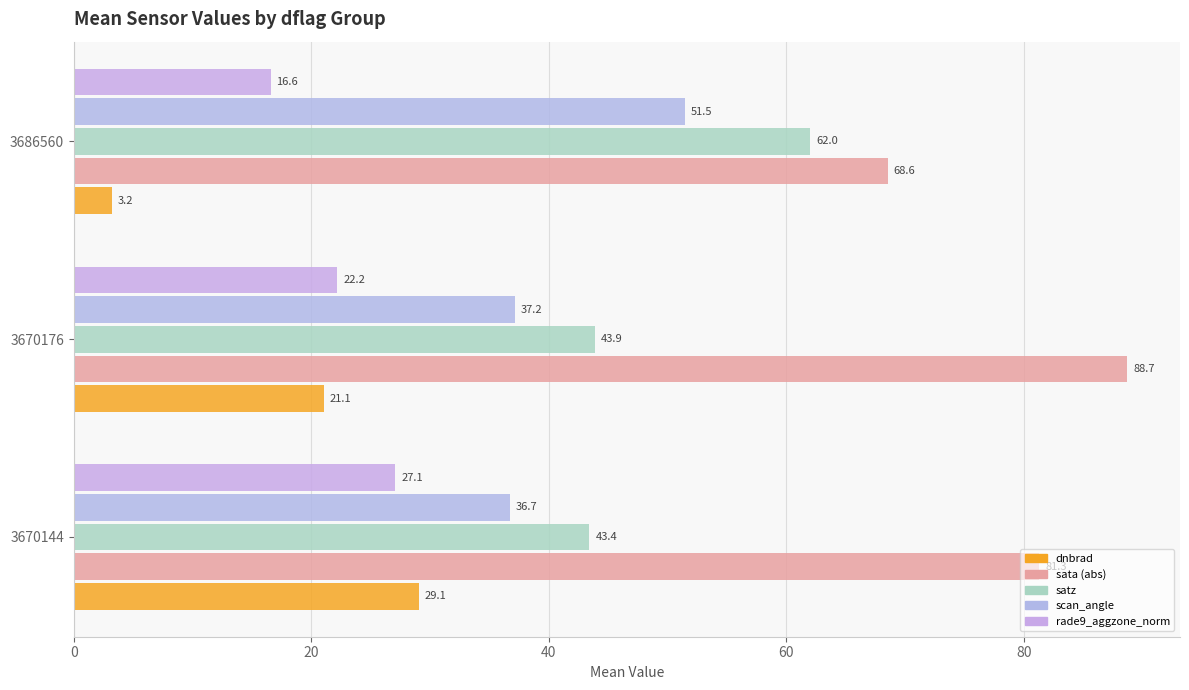

Which series has the largest total across all categories?

sata (abs)